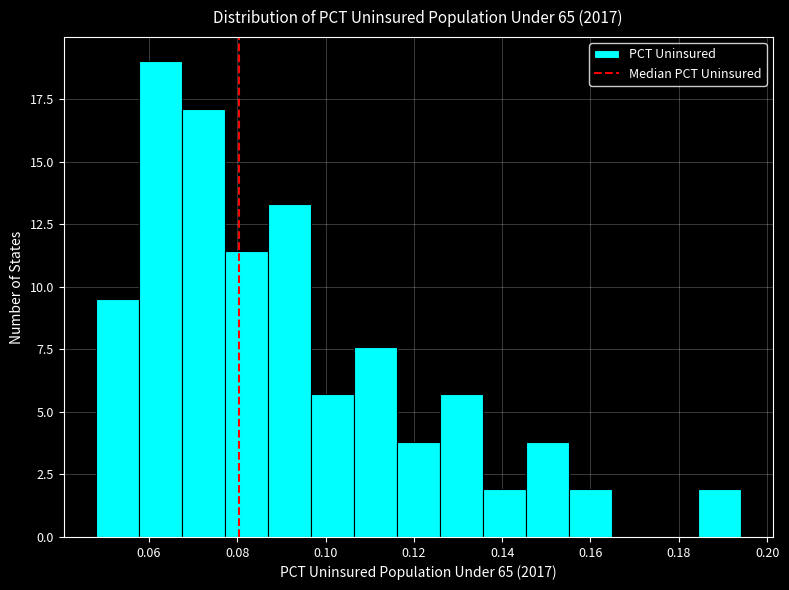

Over which range of the x-axis is the bar tallest?

0.058 to 0.068